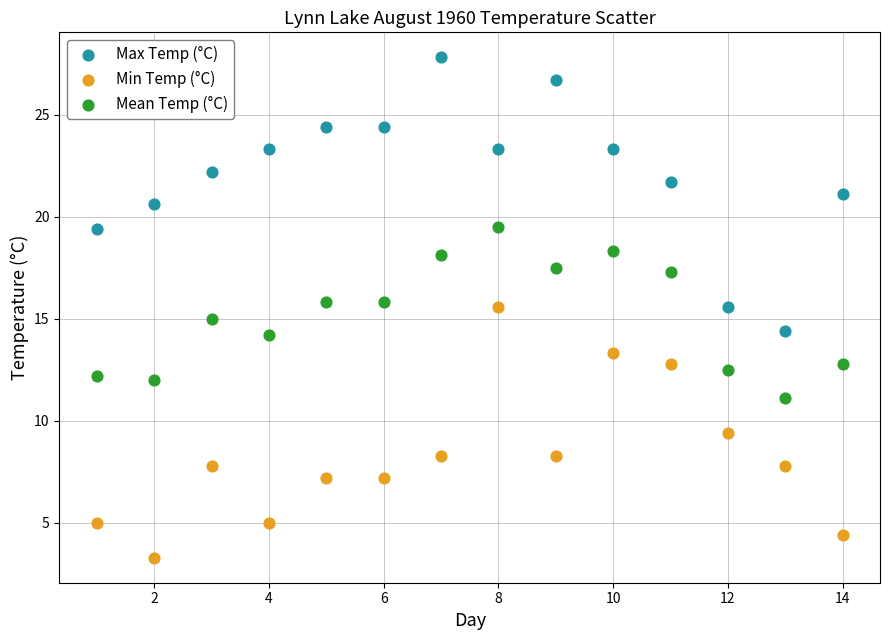

Which series reaches the maximum Y coordinate?

Max Temp (°C)